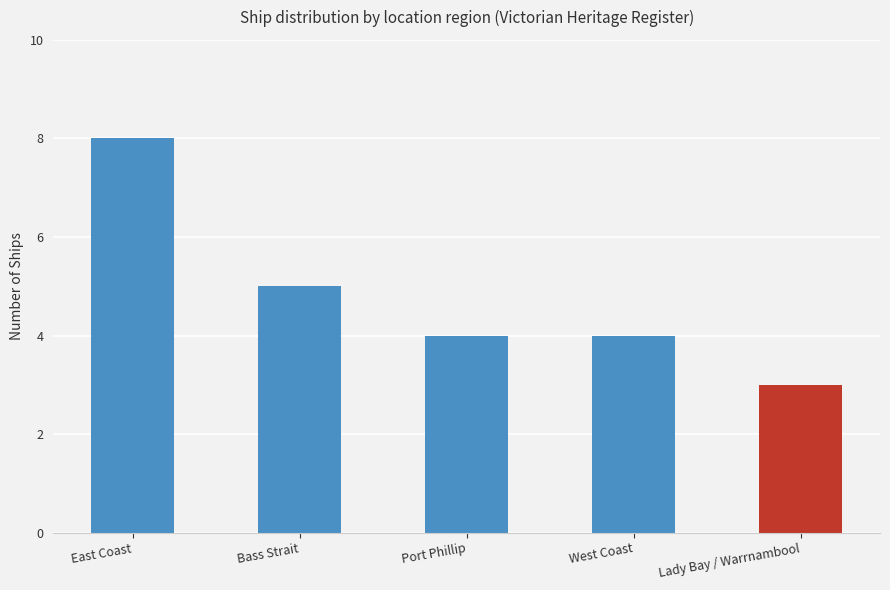

Approximately how many times larger is the value at Lady Bay / Warrnambool compared to Bass Strait?

0.6